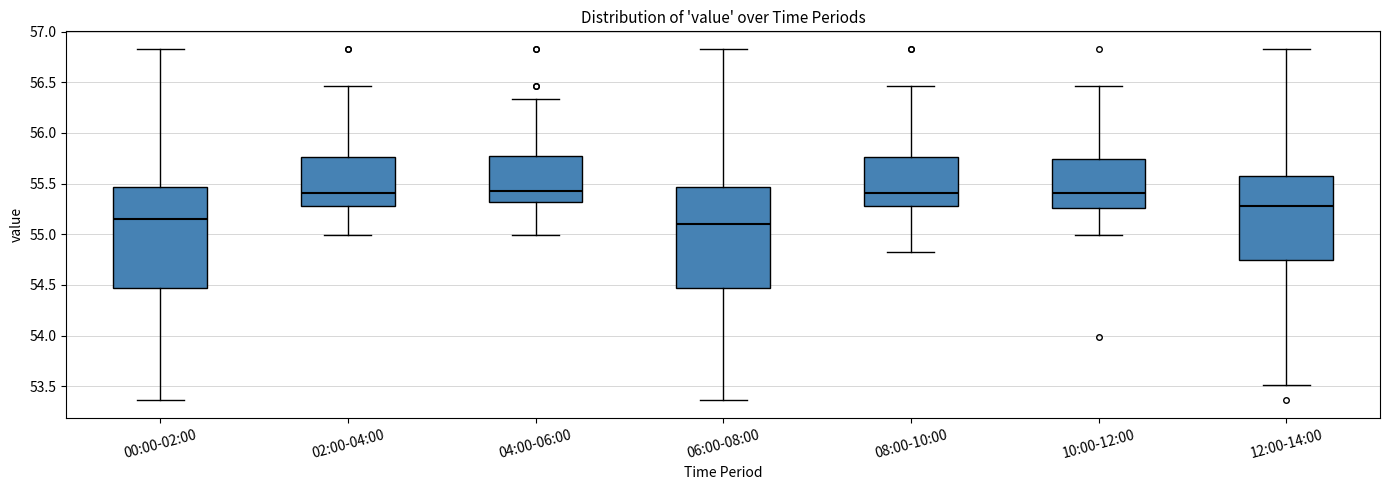

Reading left to right, transcribe this box plot: for each box, give where its median line is, the range the box spans, and where its two whiskers end, as read against the y-axis. The values are not printed on the chart, so give them approximately, as read against the axis.

00:00-02:00: median 55.15, box 54.45 to 55.45, whiskers 53.35 to 56.85
02:00-04:00: median 55.40, box 55.30 to 55.75, whiskers 55.00 to 56.45
04:00-06:00: median 55.45, box 55.30 to 55.75, whiskers 55.00 to 56.35
06:00-08:00: median 55.10, box 54.45 to 55.45, whiskers 53.35 to 56.85
08:00-10:00: median 55.40, box 55.30 to 55.75, whiskers 54.80 to 56.45
10:00-12:00: median 55.40, box 55.25 to 55.75, whiskers 55.00 to 56.45
12:00-14:00: median 55.30, box 54.75 to 55.60, whiskers 53.50 to 56.85